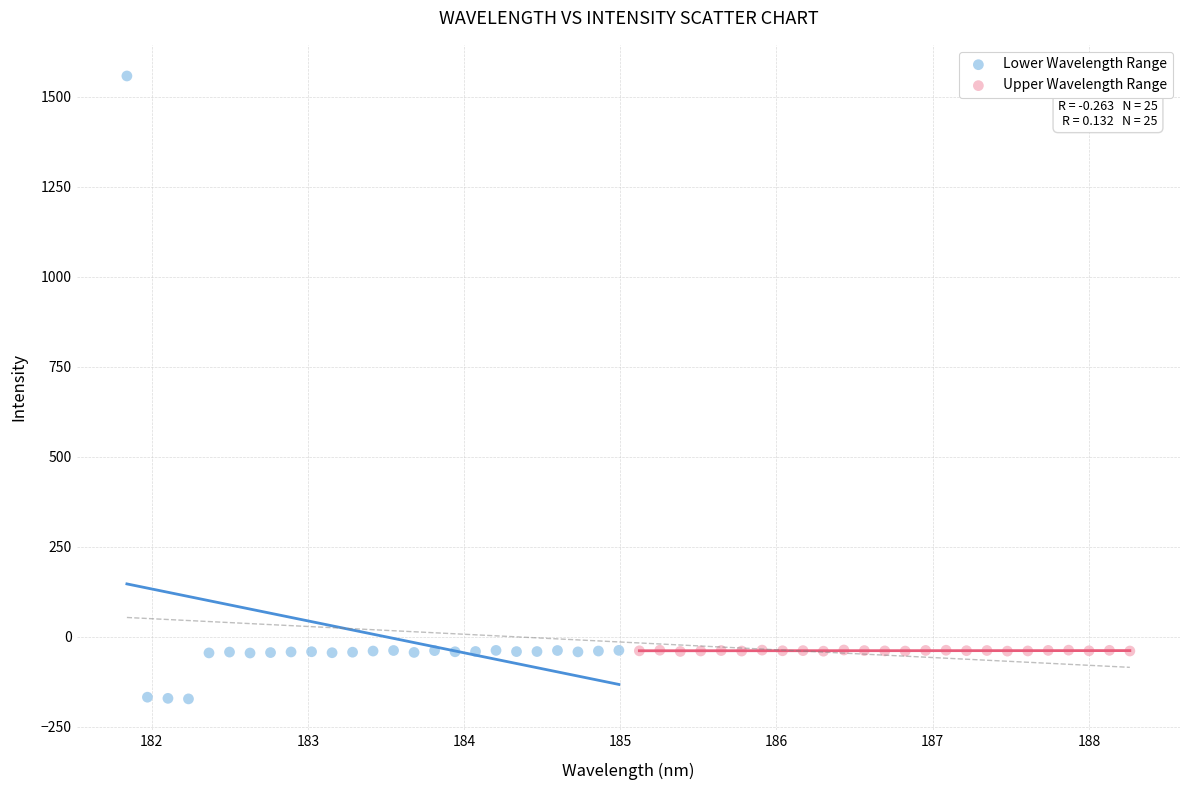

Which series reaches the maximum Y coordinate?

Lower Wavelength Range